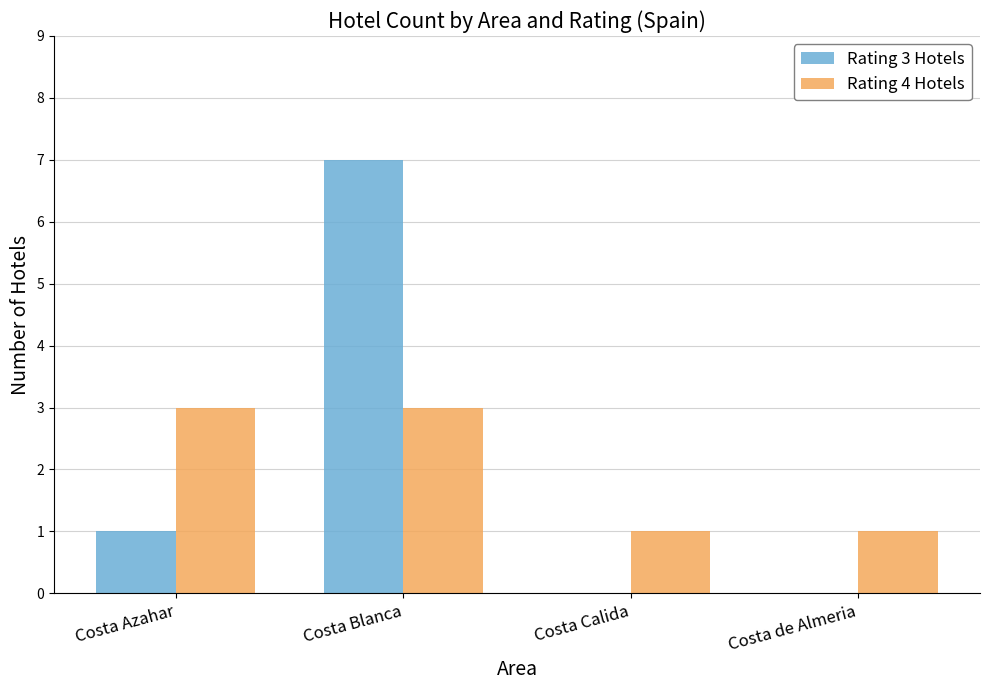

What is the sum of all Rating 4 Hotels values?

8